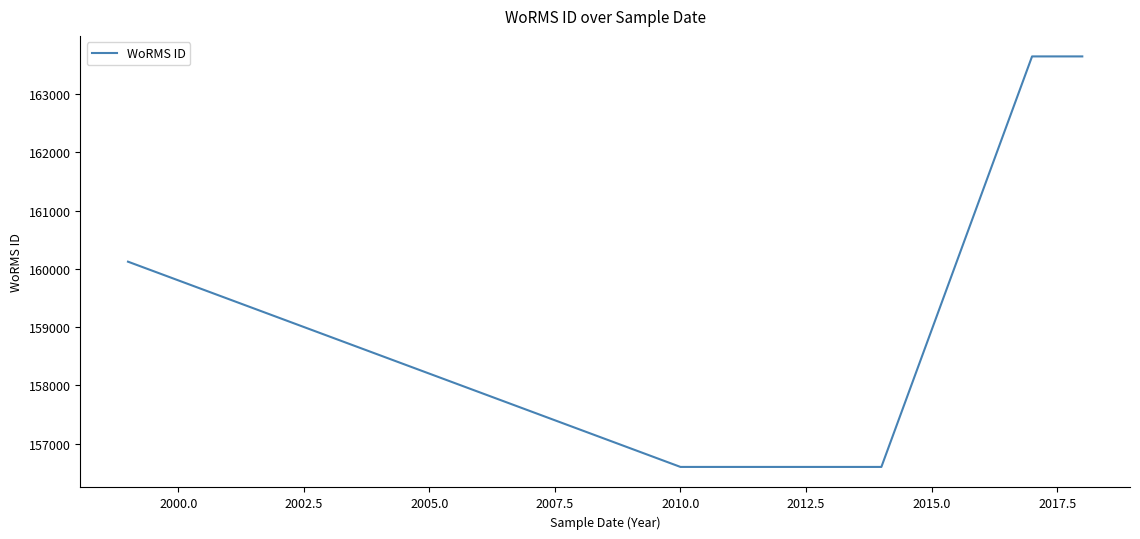

True or false: there are more than 1 points higher than both neighbors.

False